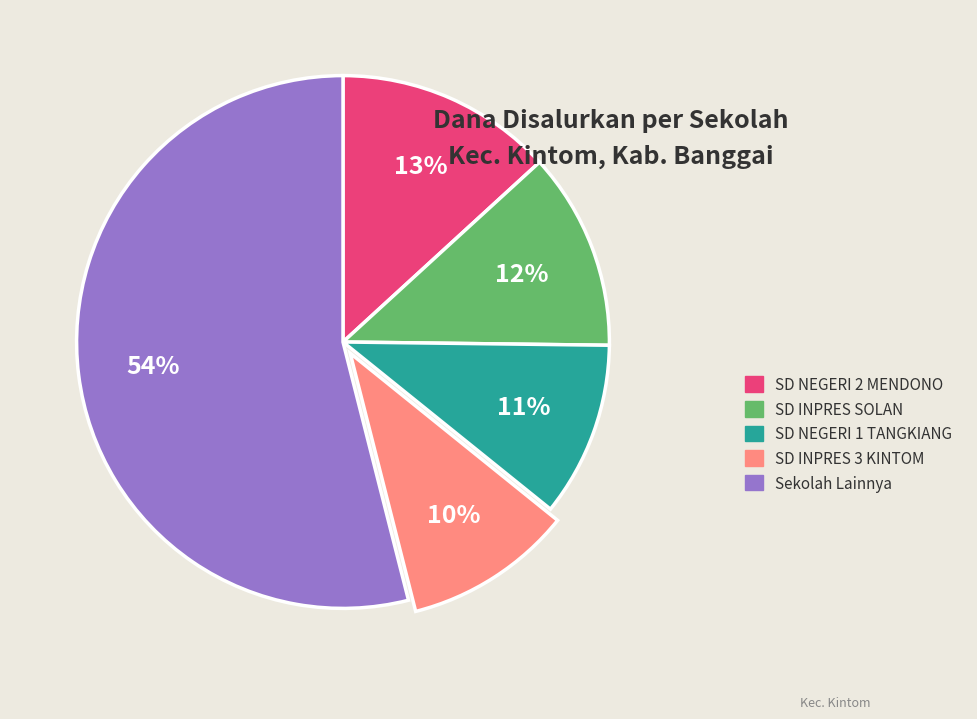

To the nearest percent, what portion does SD INPRES 3 KINTOM represent?

10%